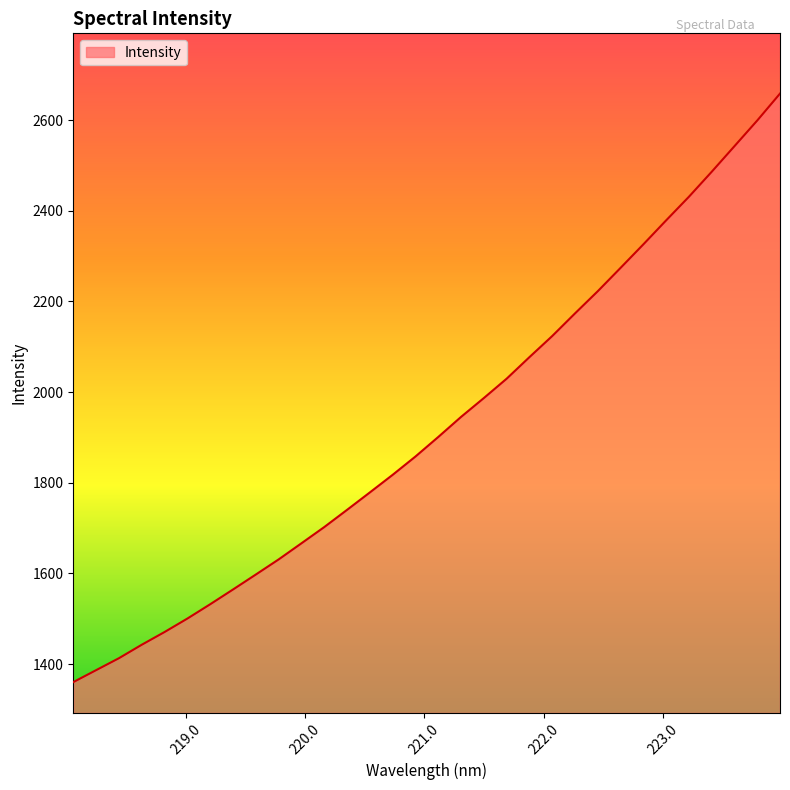

What is the greatest value displayed?

2658.5